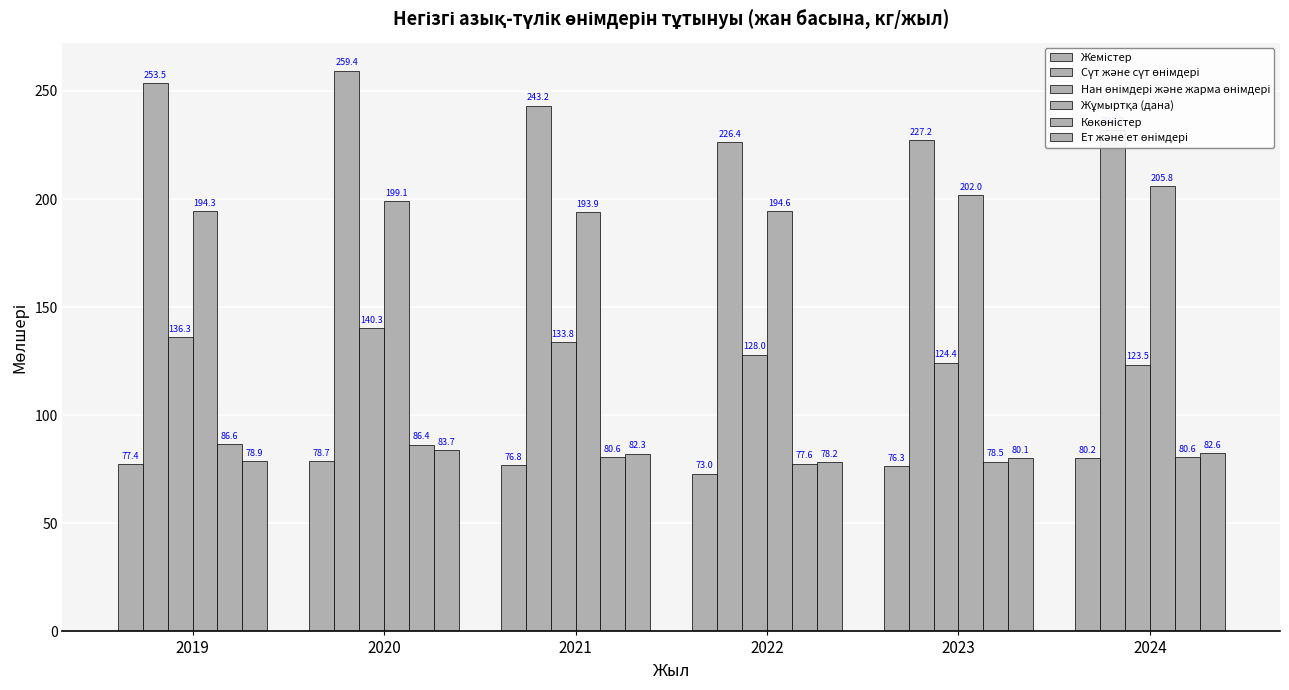

What is the difference between the second highest and minimum values in the Сүт және сүт өнімдері series?

27.1